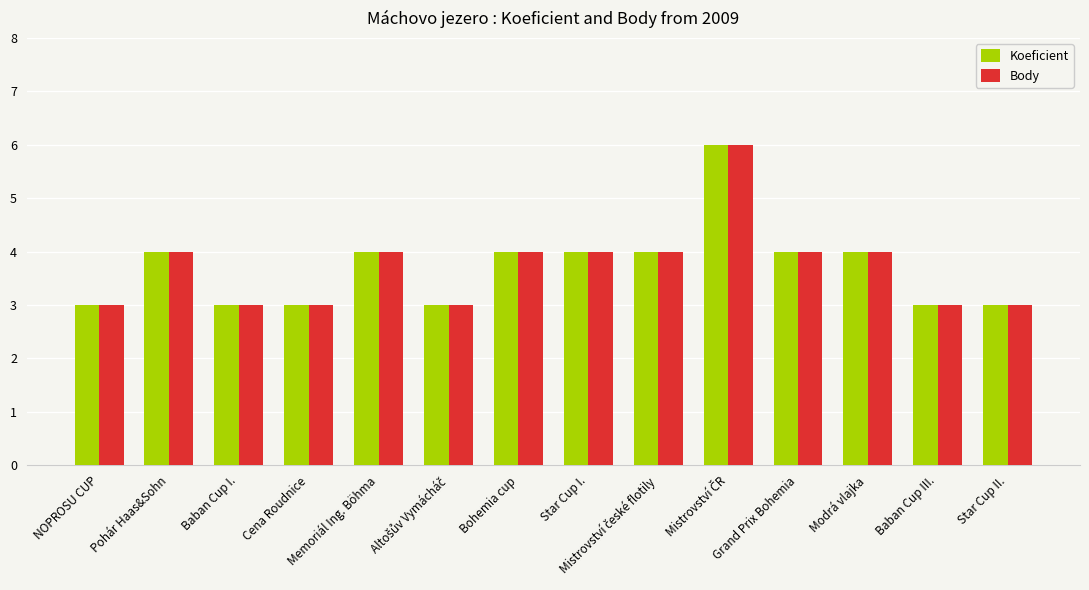

What is the lowest value of the Body series?

3